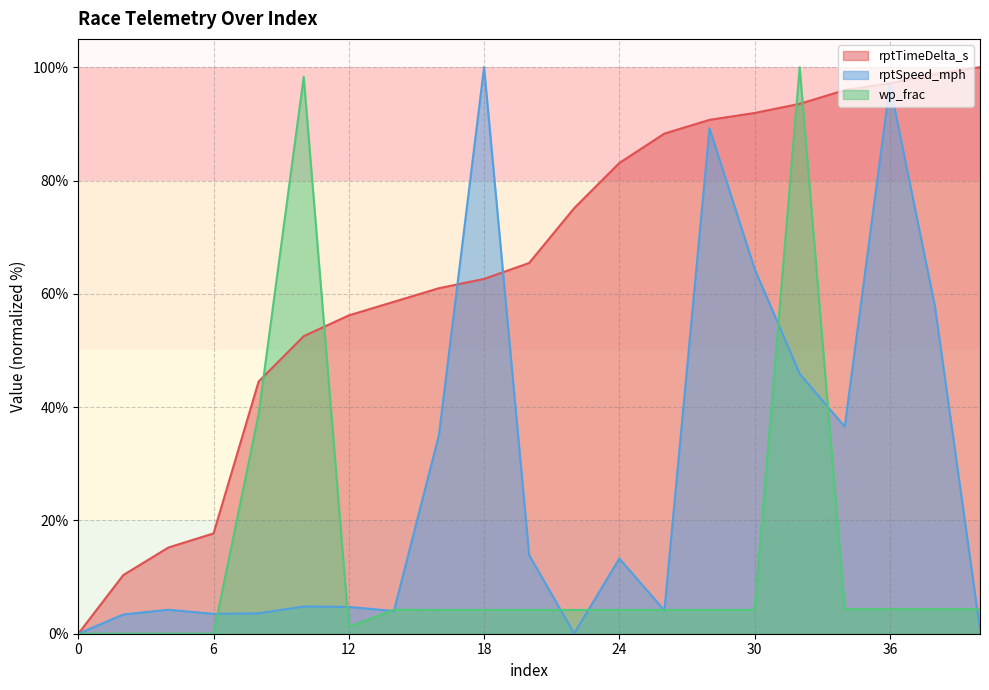

Reading left to right, extract all data points from this chart.

rptTimeDelta_s: 0=0.0	2=10.4	4=15.2	6=17.7	8=44.5	10=52.5	12=56.2	14=58.6	16=61.0	18=62.6	20=65.4	22=75.1	24=83.1	26=88.3	28=90.7	30=91.9	32=93.5	34=96.0	36=97.2	38=98.8	40=100.0
rptSpeed_mph: 0=0.0	2=3.4	4=4.2	6=3.5	8=3.6	10=4.8	12=4.7	14=4.0	16=35.1	18=100.0	20=13.9	22=0.0	24=13.3	26=4.1	28=89.2	30=64.4	32=45.9	34=36.6	36=96.9	38=57.8	40=0.7
wp_frac: 0=0.0	2=0.0	4=0.0	6=0.0	8=38.8	10=98.3	12=1.2	14=4.2	16=4.2	18=4.2	20=4.2	22=4.2	24=4.2	26=4.2	28=4.2	30=4.2	32=100.0	34=4.3	36=4.3	38=4.3	40=4.3